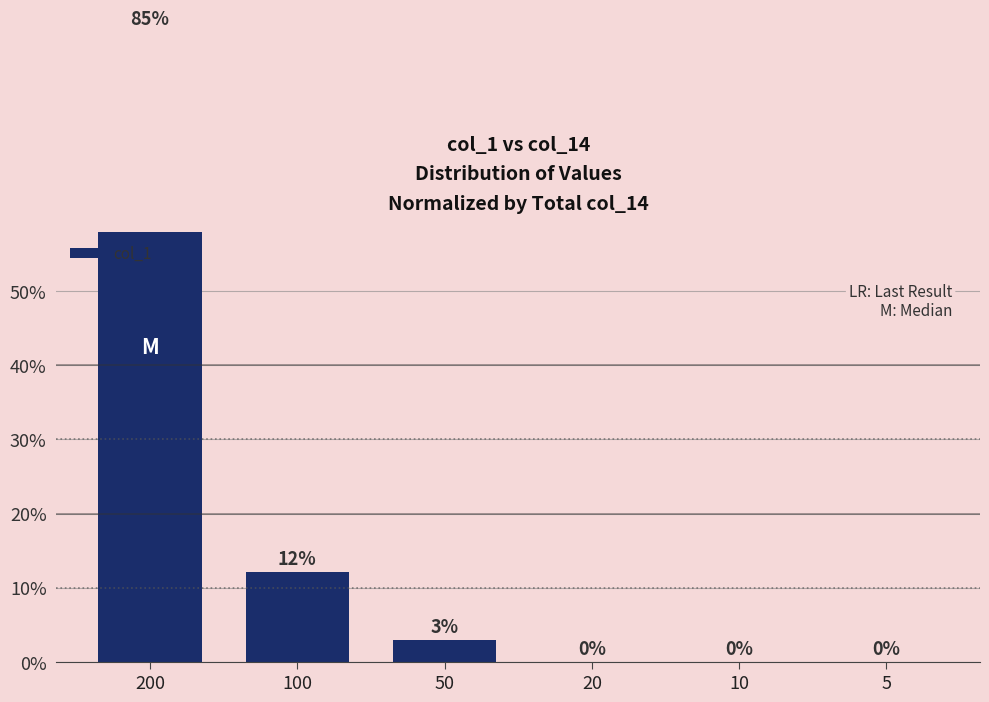

What is the sum of all values?

100.0